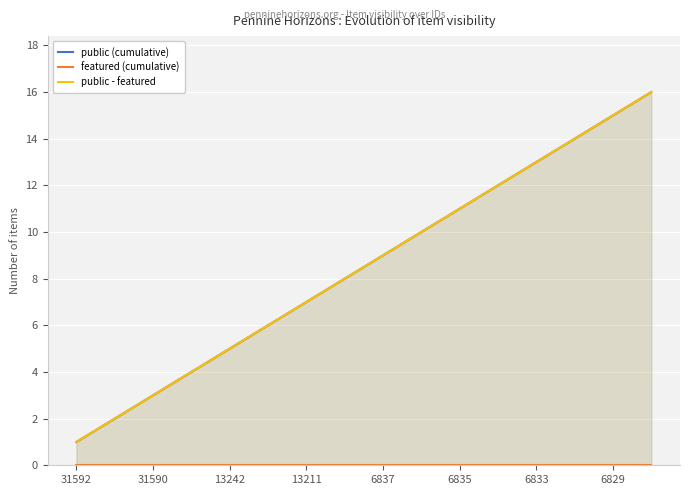

Between 31590 and 6835, which series saw the biggest shift?

public (cumulative)